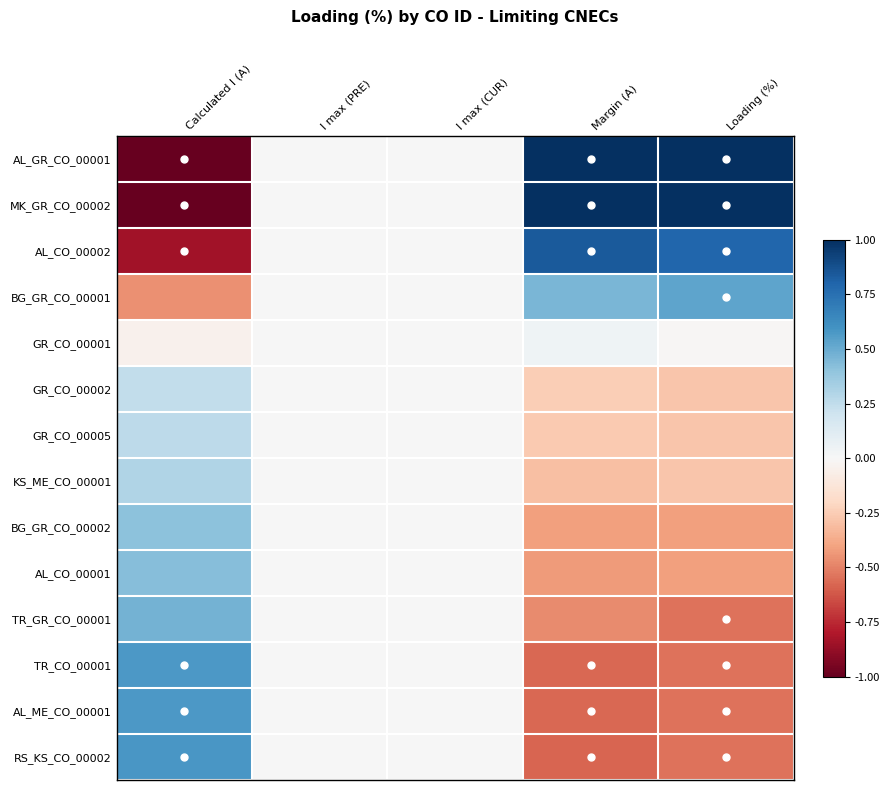

At which category is the sum across all series the highest?

Loading (%)